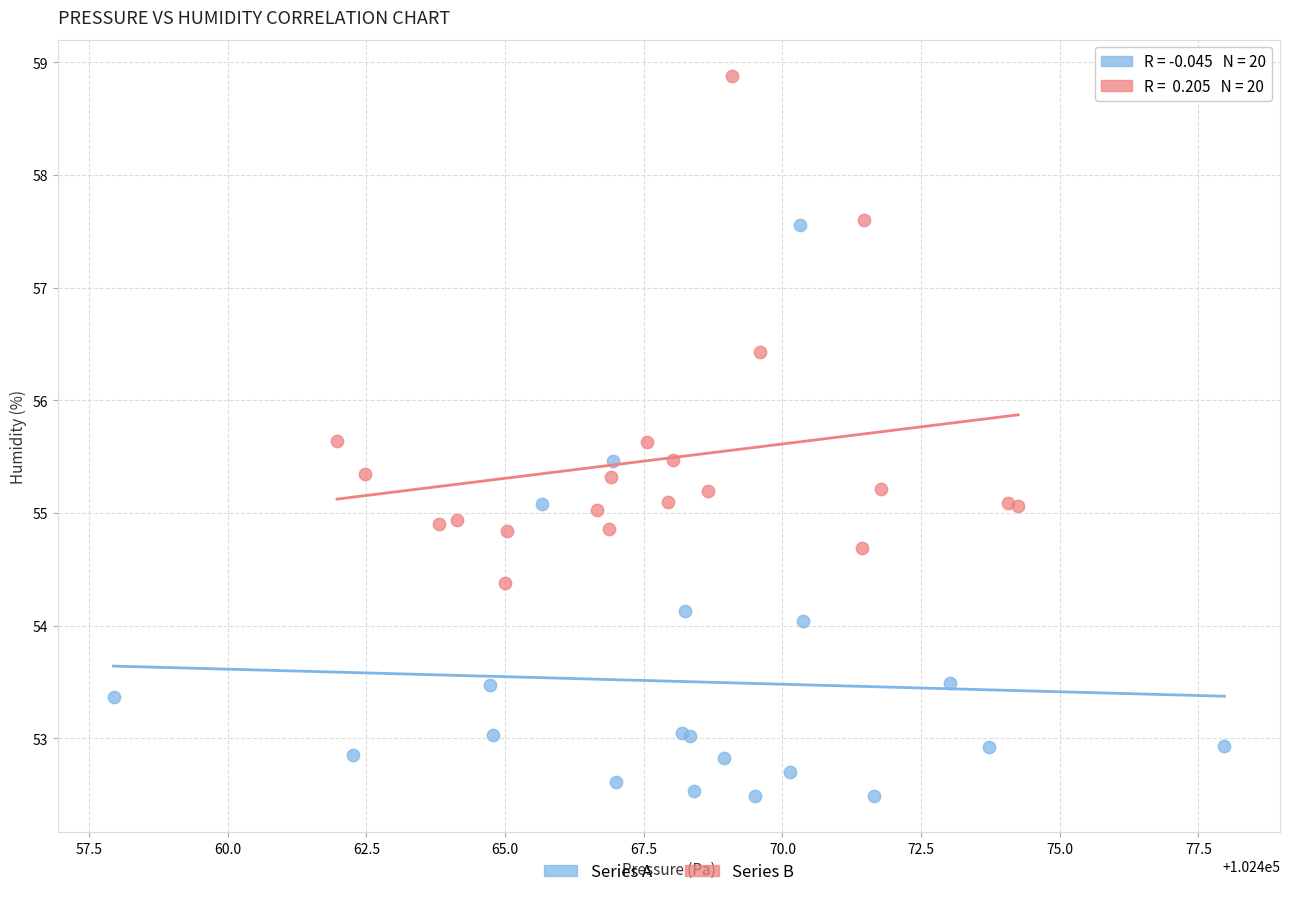

Which series has the largest Y range (max minus min)?

Series A